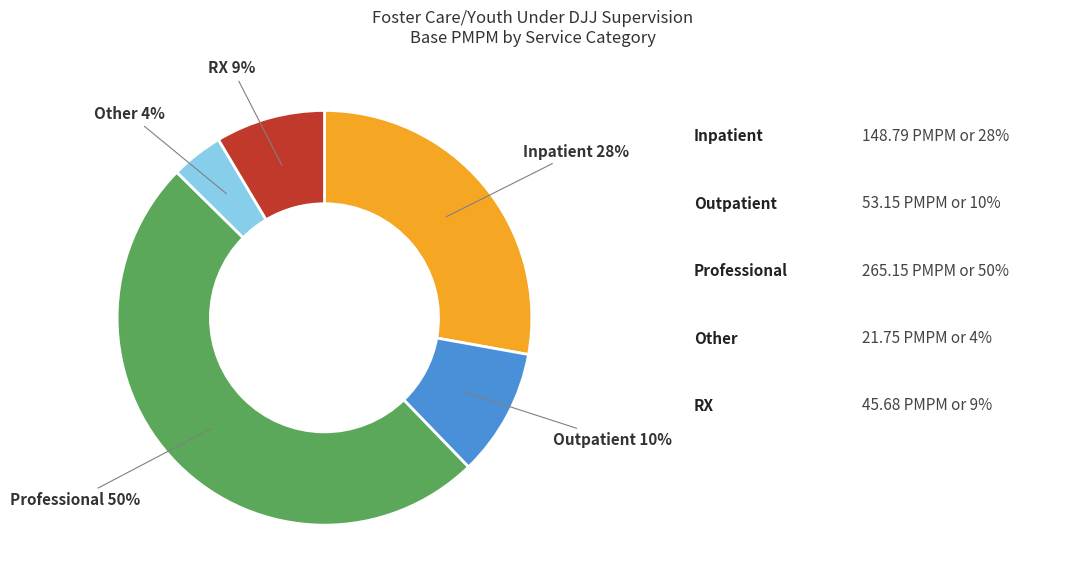

To the nearest percent, what is the difference between the largest and smallest slice percentages?

46%